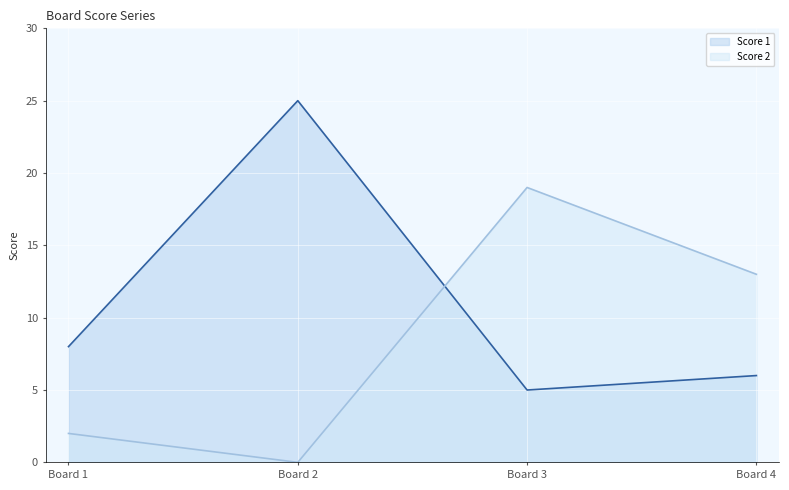

The Score 2 series shows 19 at Board 3. True or false?

True